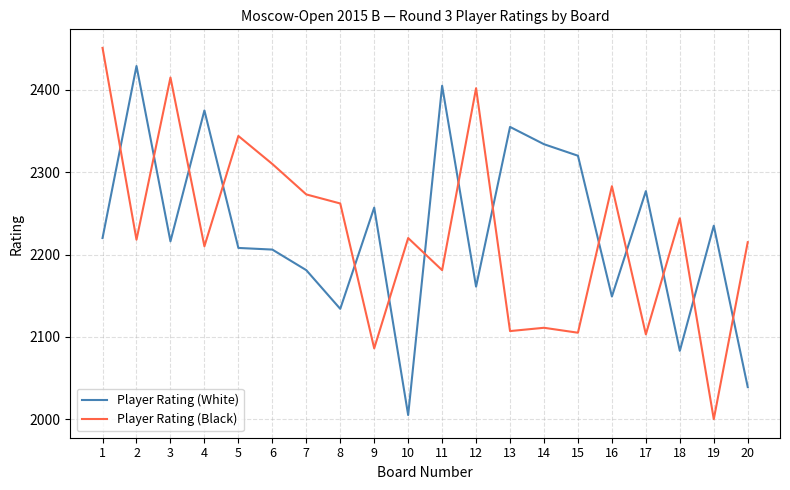

At which category does Player Rating (White) reach its first local valley?

3